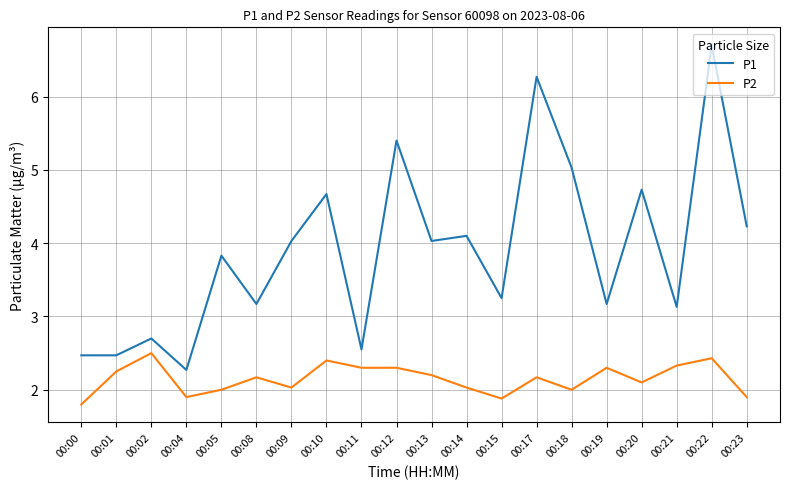

True or false: P1 and P2 cross at least once.

False